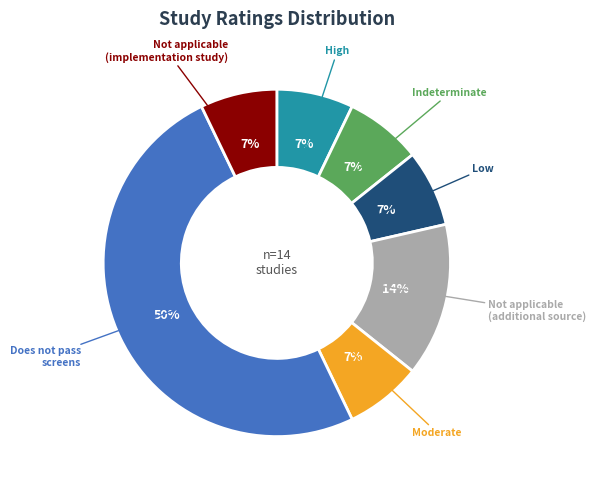

To the nearest percent, what is the difference between the largest and smallest slice percentages?

43%